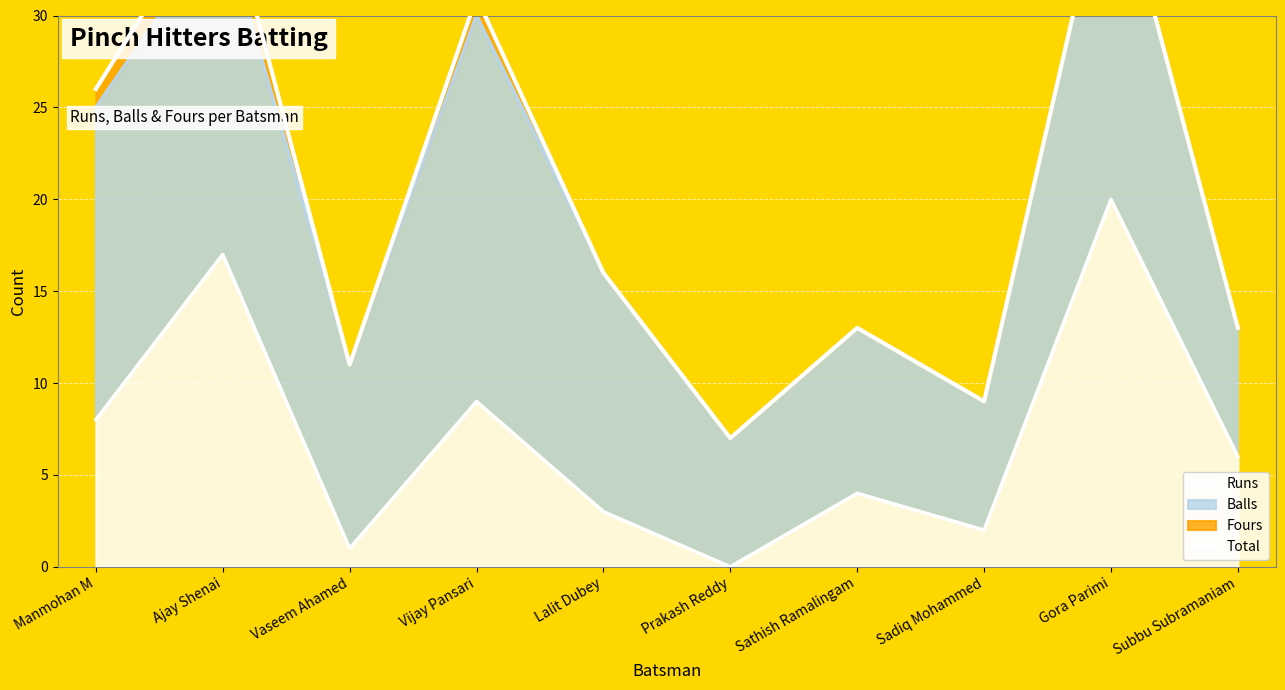

Reading right to left, what are all the values shown in this chart?

Subbu Subramaniam=13	Gora Parimi=39	Sadiq Mohammed=9	Sathish Ramalingam=13	Prakash Reddy=7	Lalit Dubey=16	Vijay Pansari=31	Vaseem Ahamed=11	Ajay Shenai=37	Manmohan M=26